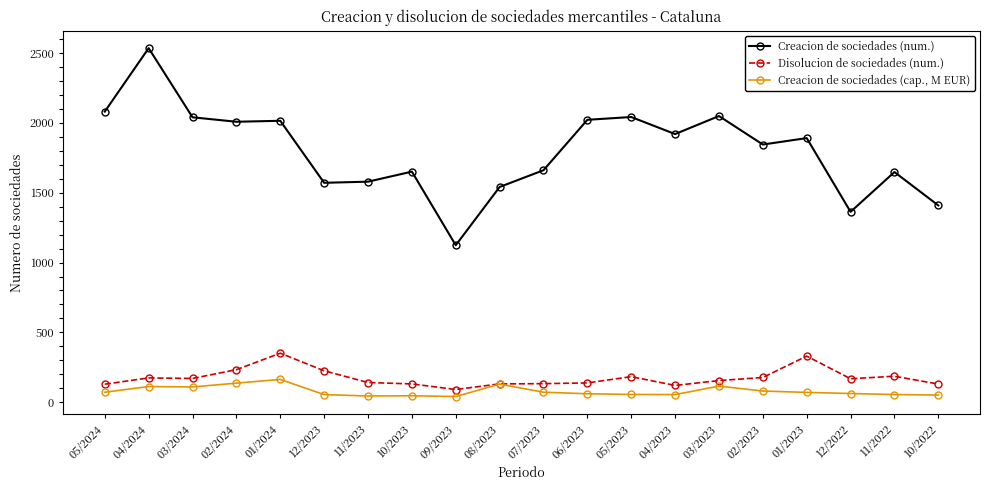

Which series has the widest spread of values?

Creacion de sociedades (num.)